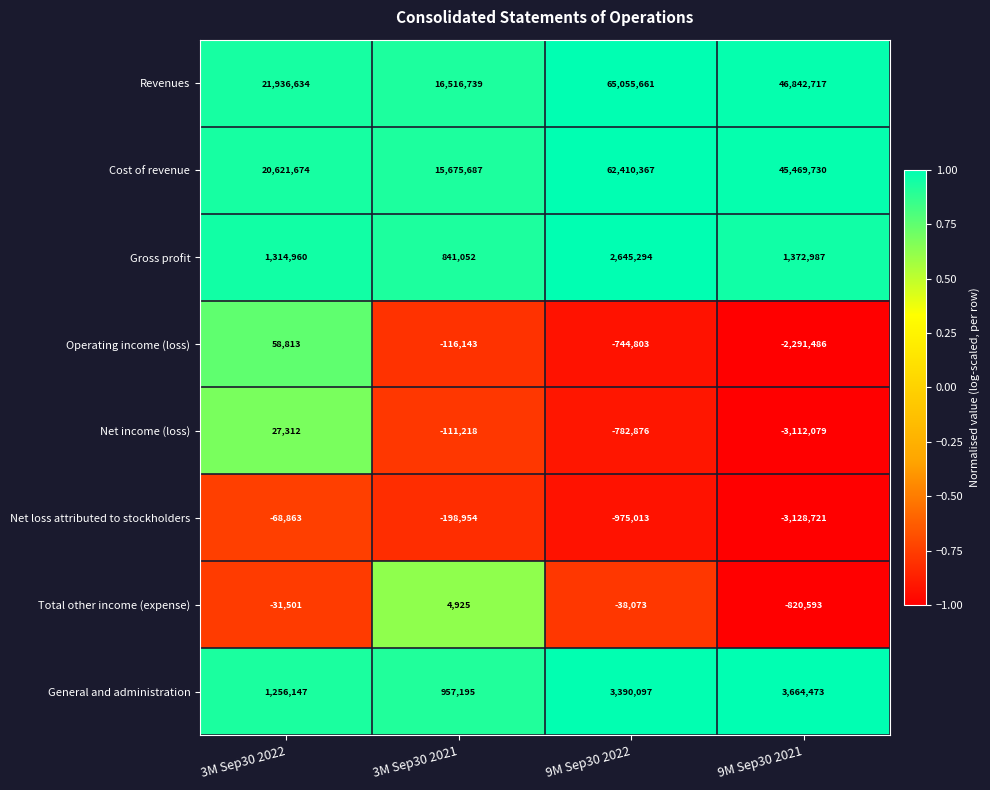

Which series has the largest total across all categories?

Revenues